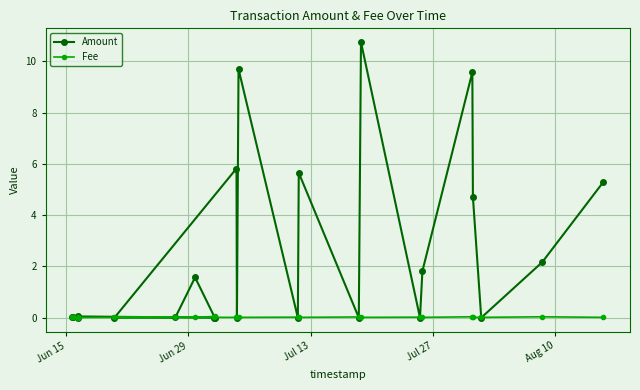

At how many categories does at least one series exceed 1?

10